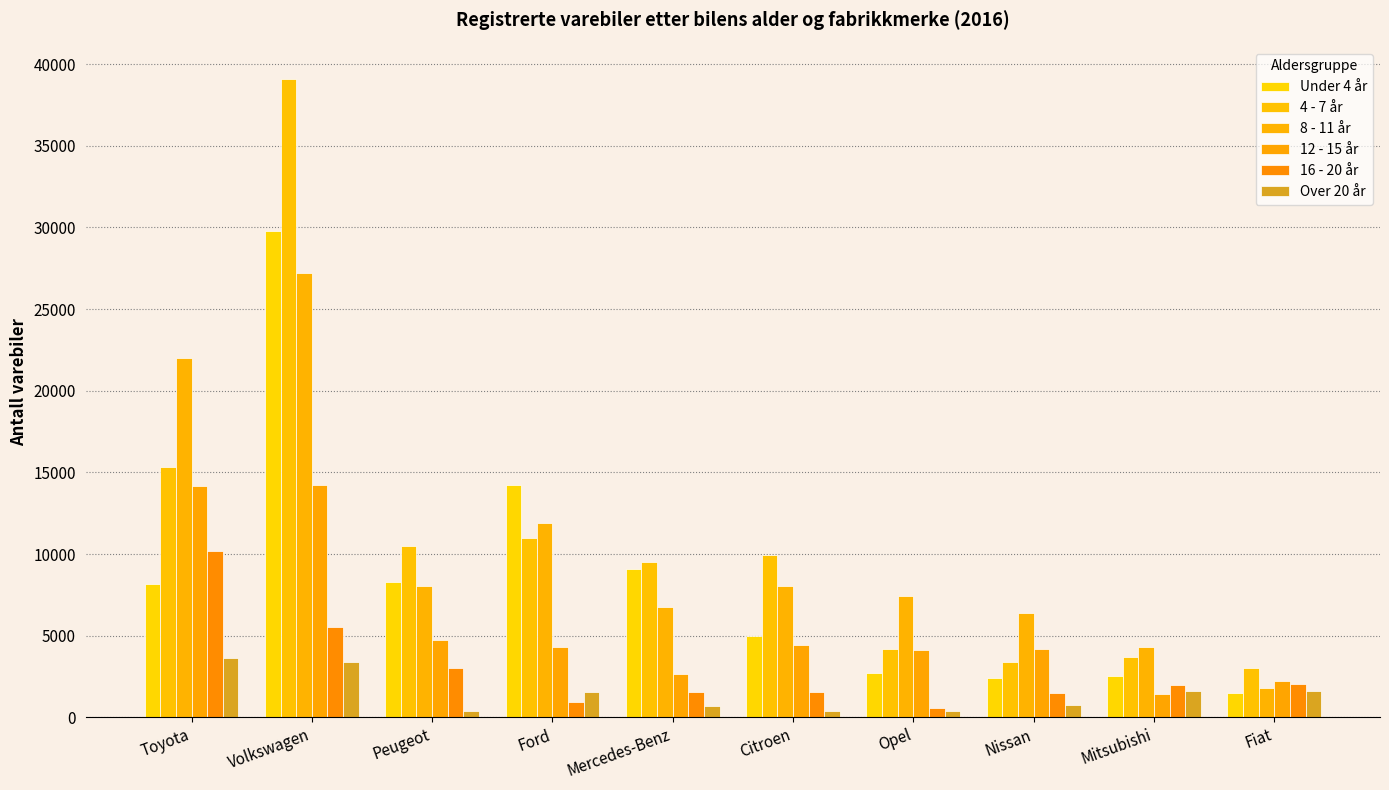

What is the lowest value of the 4 - 7 år series?

3007